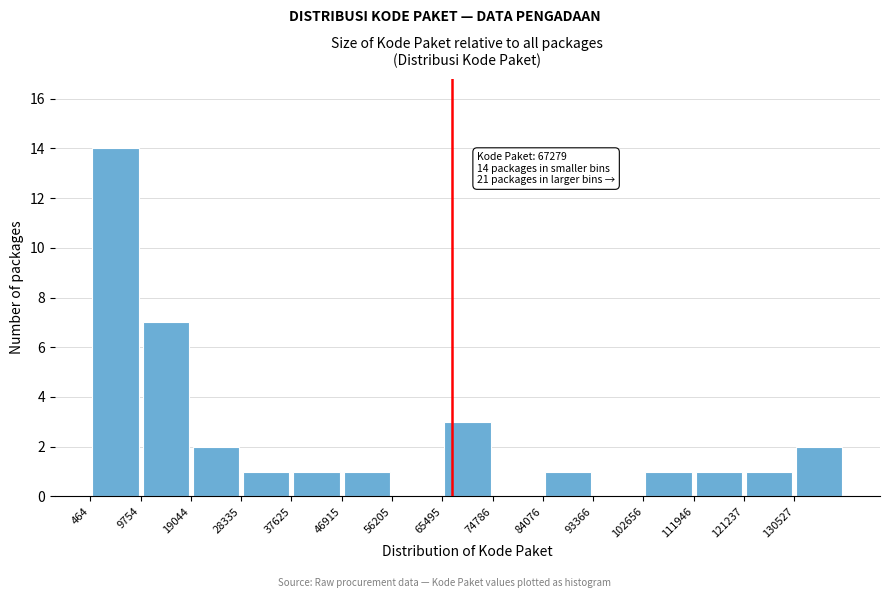

Which range on the x-axis has the tallest bar?

0 to 10000